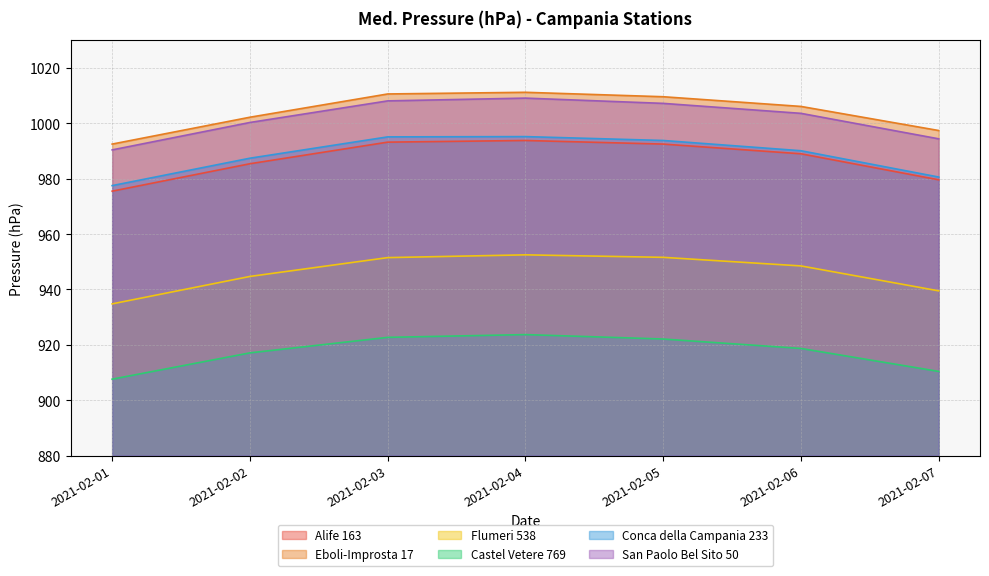

Reading left to right, extract all data points from this chart.

Alife 163: 975.5	985.4	993.2	993.8	992.5	989.0	979.6
Eboli-Improsta 17: 992.5	1002.2	1010.6	1011.2	1009.6	1006.1	997.4
Flumeri 538: 934.8	944.7	951.5	952.5	951.6	948.5	939.5
Castel Vetere 769: 907.6	917.1	922.7	923.7	922.1	918.7	910.4
Conca della Campania 233: 977.5	987.4	995.1	995.2	993.8	990.1	980.6
San Paolo Bel Sito 50: 990.4	1000.3	1008.1	1009.1	1007.2	1003.6	994.4